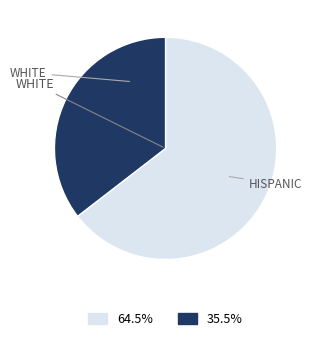

Is there any slice that represents more than half of the pie?

Yes